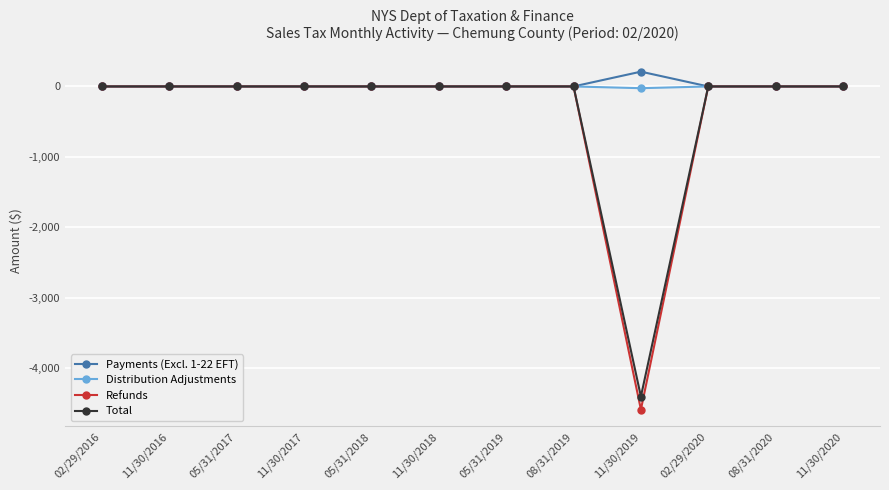

What is the label of the 12th point from the left?

11/30/2020